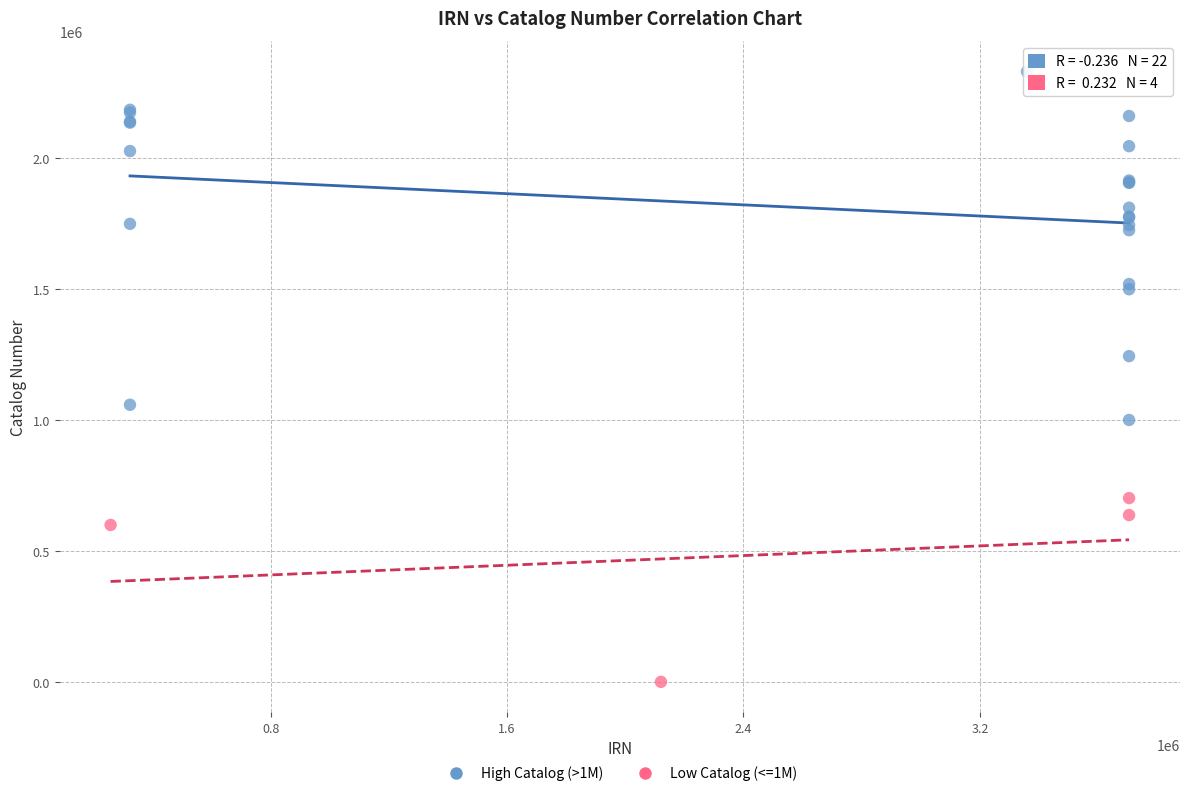

What are all the series names shown in the legend?

High Catalog (>1M), Low Catalog (<=1M)